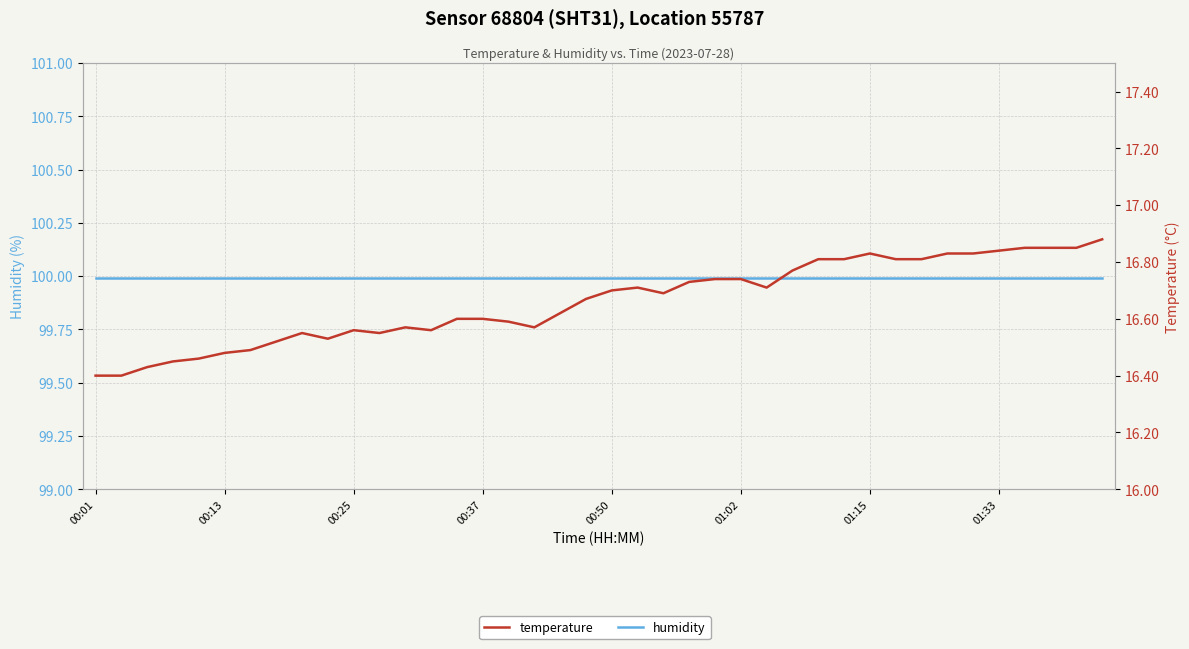

What is the sum of all temperature values?

666.4